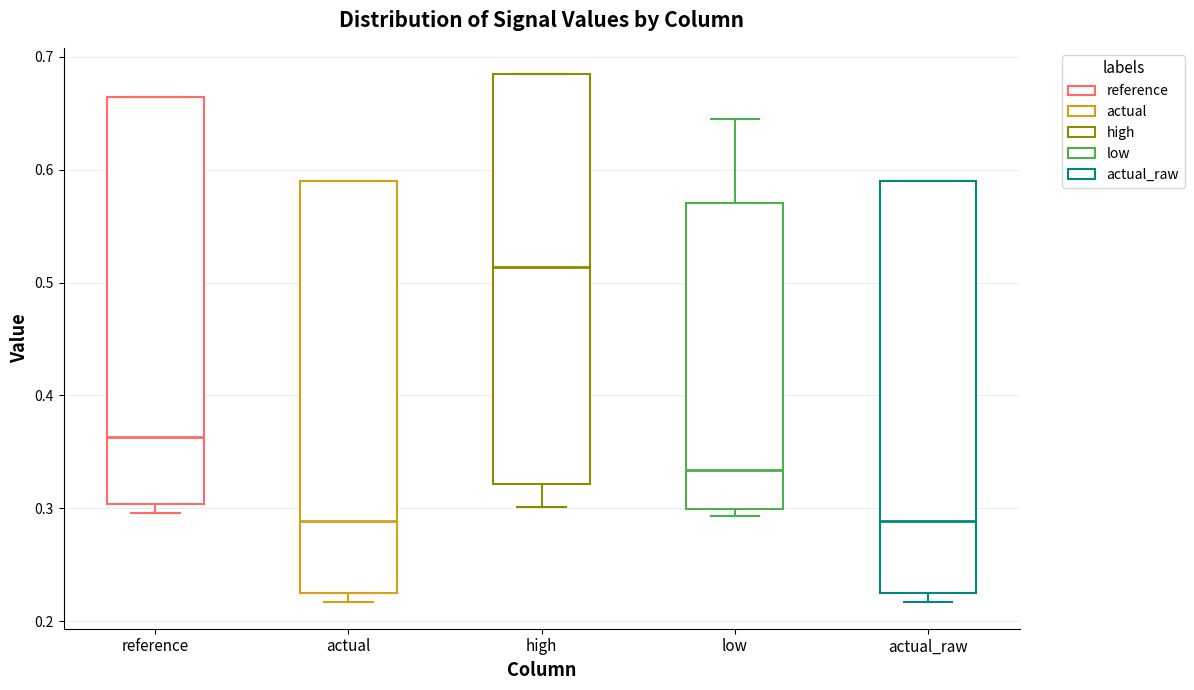

Reading left to right, transcribe this box plot: for each box, give where its median line is, the range the box spans, and where its two whiskers end, as read against the y-axis. The values are not printed on the chart, so give them approximately, as read against the axis.

reference: median 0.36, box 0.30 to 0.66, whiskers 0.30 (just below the box's lower edge) to 0.66
actual: median 0.29, box 0.22 to 0.59, whiskers 0.22 (just below the box's lower edge) to 0.59
high: median 0.51, box 0.32 to 0.68, whiskers 0.30 to 0.68
low: median 0.33, box 0.30 to 0.57, whiskers 0.29 to 0.64
actual_raw: median 0.29, box 0.22 to 0.59, whiskers 0.22 (just below the box's lower edge) to 0.59